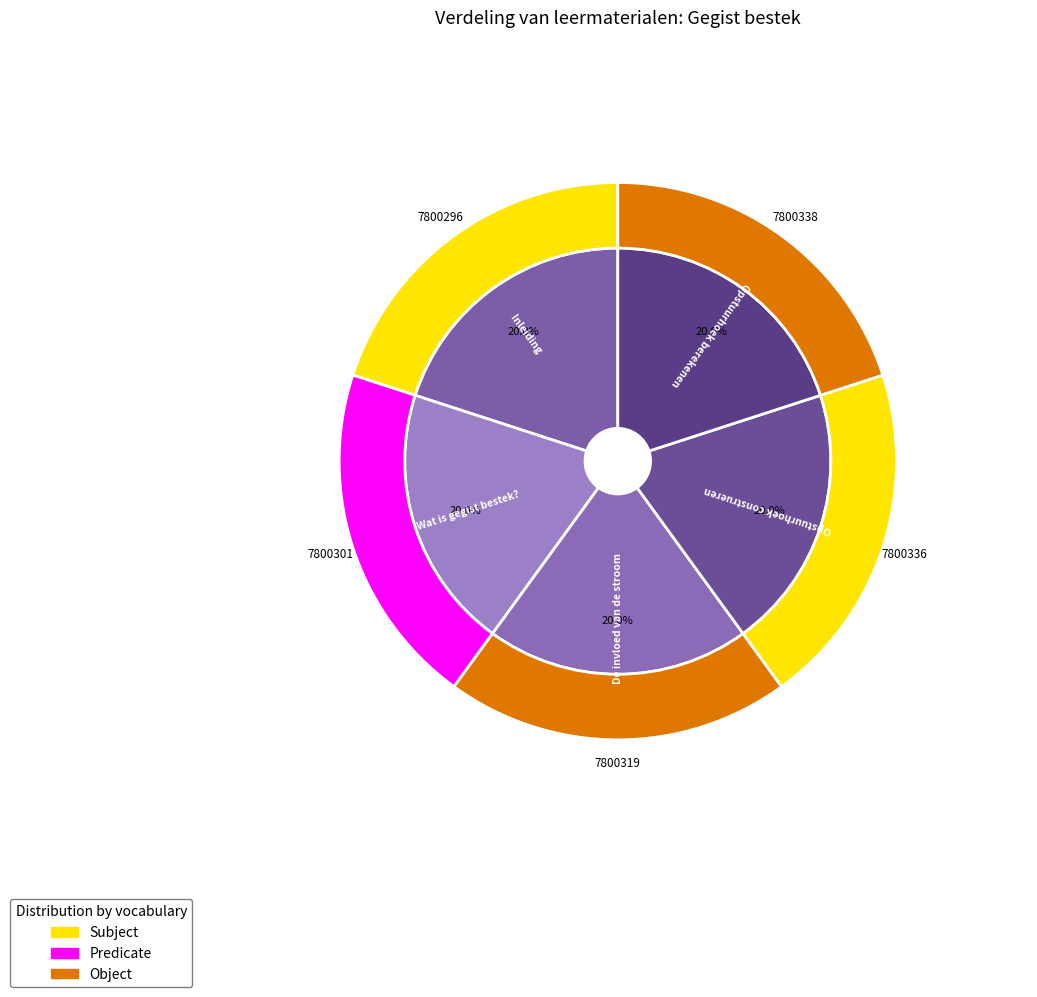

What is the ratio of the value at Inleiding to the value at Opstuurhoek berekenen?

1.0